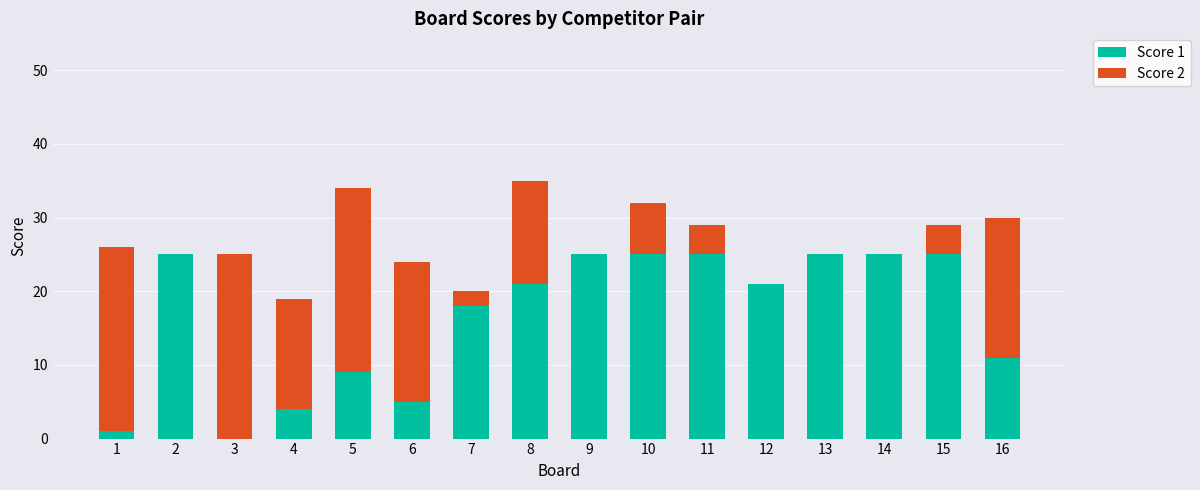

Is it true that Score 1 equals 44 at 10?

False